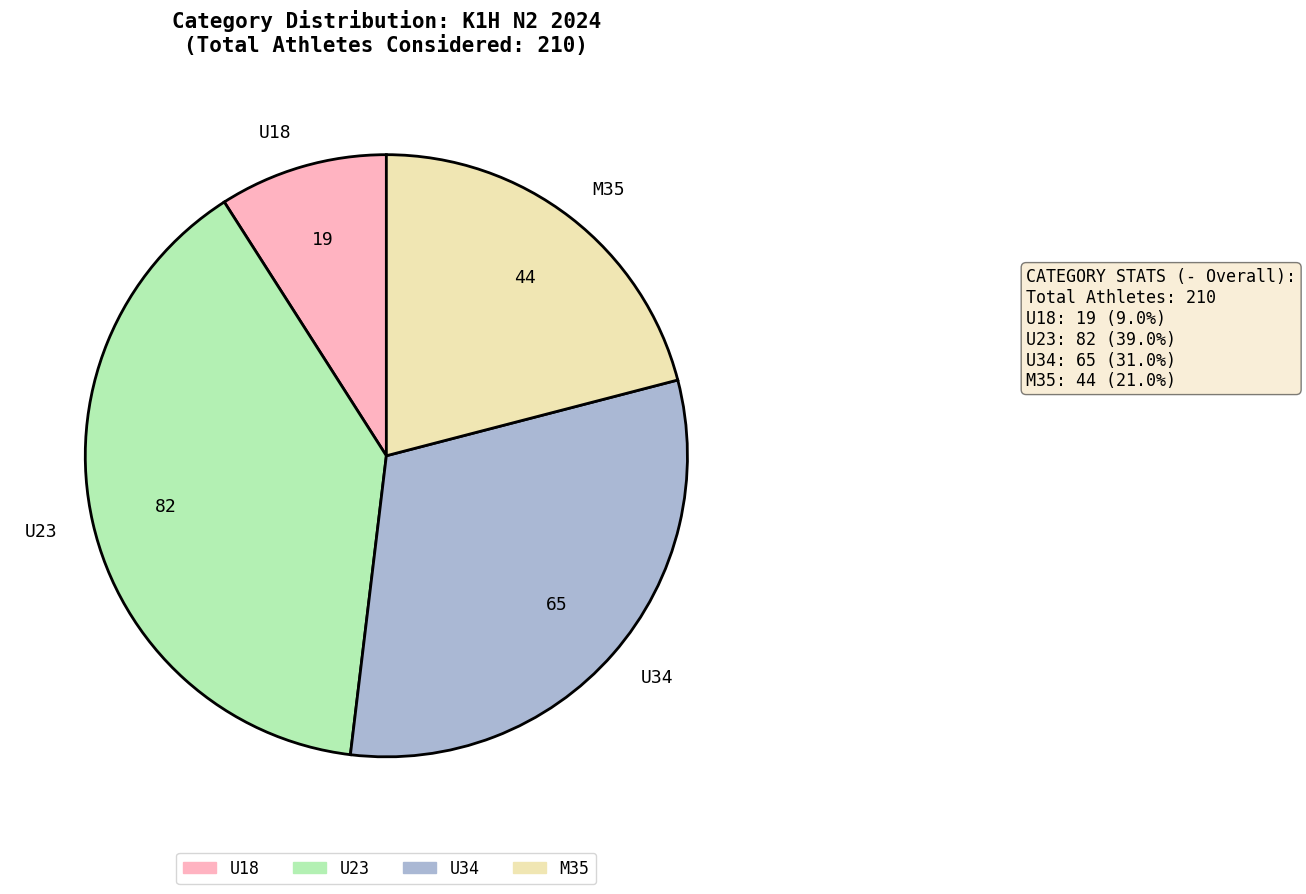

How many slices are in this pie chart?

4